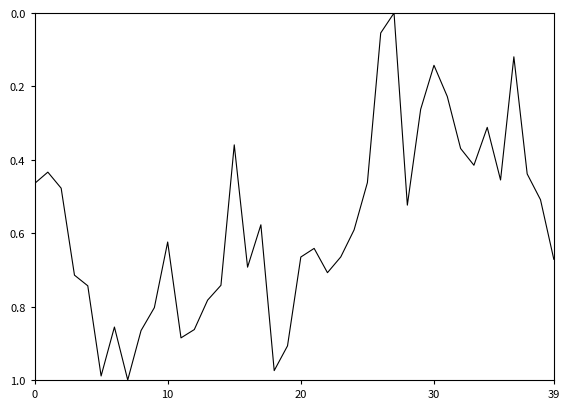

True or false: there are more than 2 points higher than both neighbors.

True